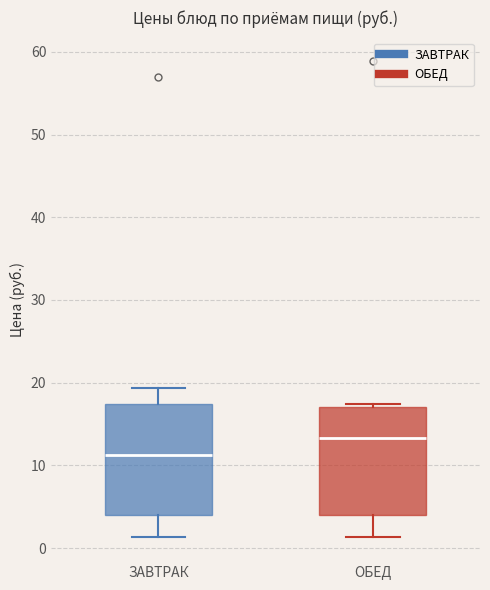

Reading left to right, transcribe this box plot: for each box, give where its median line is, the range the box spans, and where its two whiskers end, as read against the y-axis. The values are not printed on the chart, so give them approximately, as read against the axis.

ЗАВТРАК: median 11, box 4 to 17, whiskers 1 to 19
ОБЕД: median 13, box 4 to 17, whiskers 1 to 17 (just above the box's upper edge)